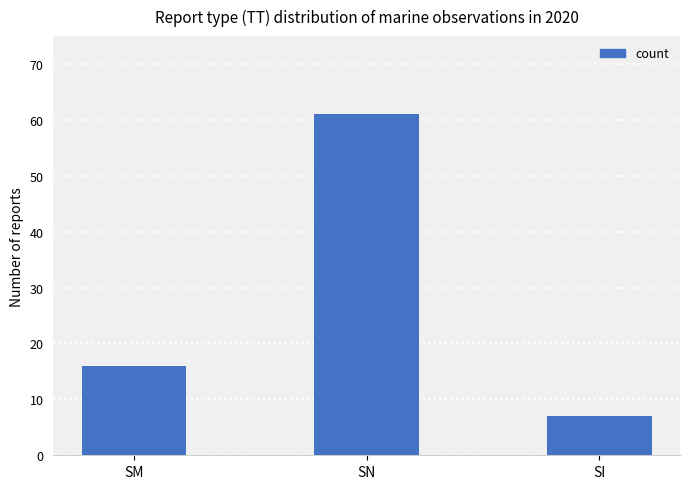

Which category has the highest value across all series?

SN